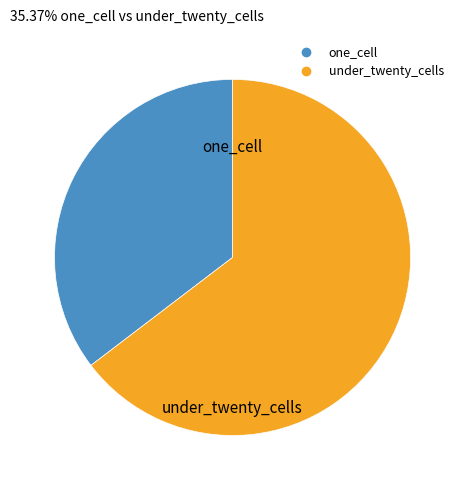

Is the sum of under_twenty_cells and one_cell greater than half?

Yes